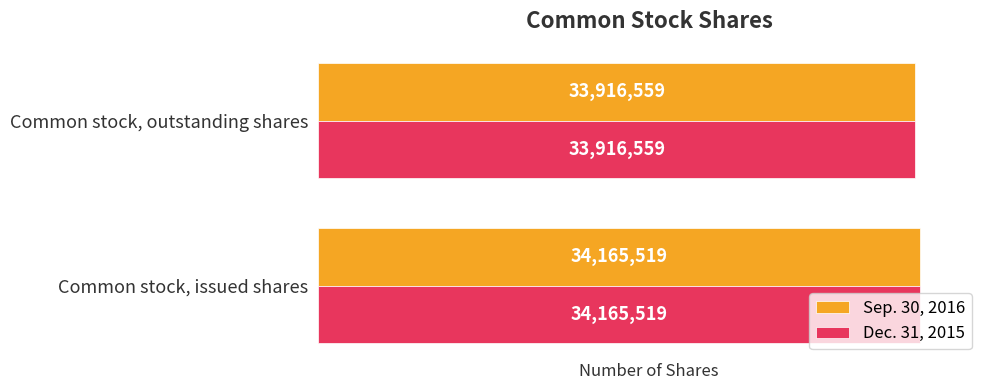

Is the value of Sep. 30, 2016 at Common stock, issued shares greater than the value of Dec. 31, 2015 at Common stock, outstanding shares?

Yes